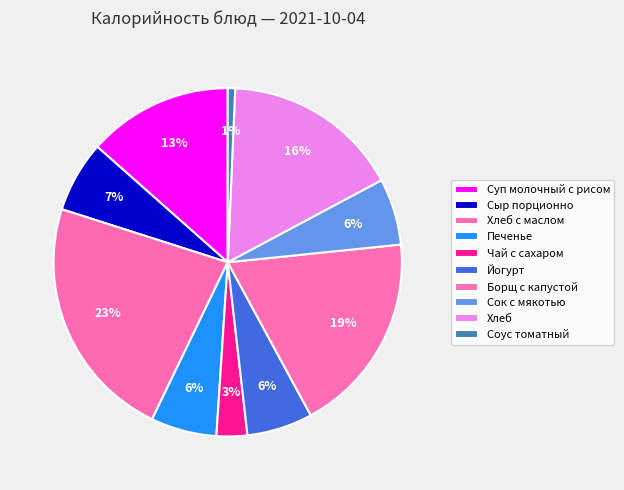

To the nearest percent, what is the average slice percentage?

10%